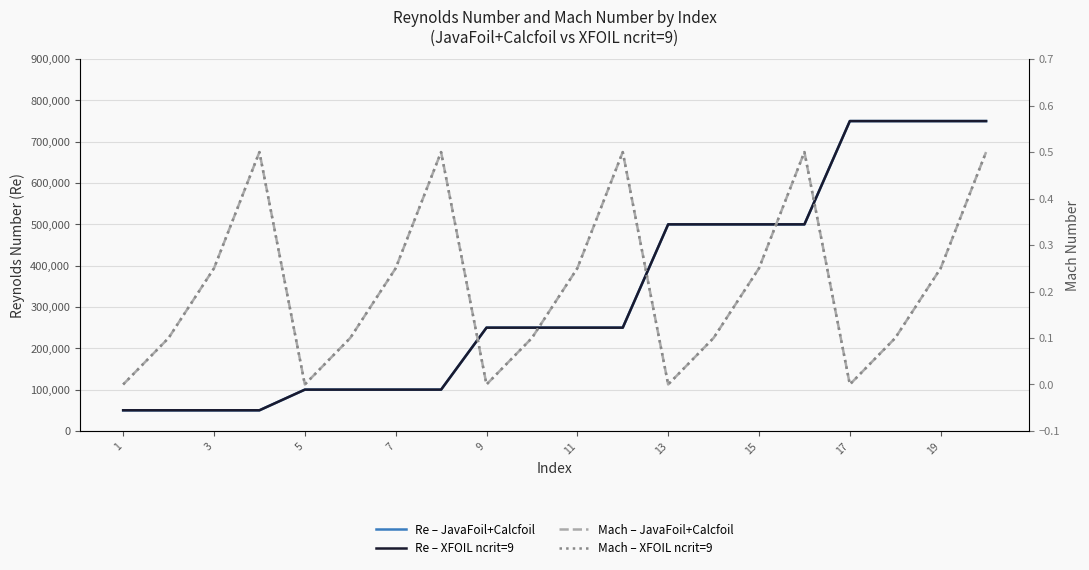

How many values in the Re – XFOIL ncrit=9 series exceed 250000?

8